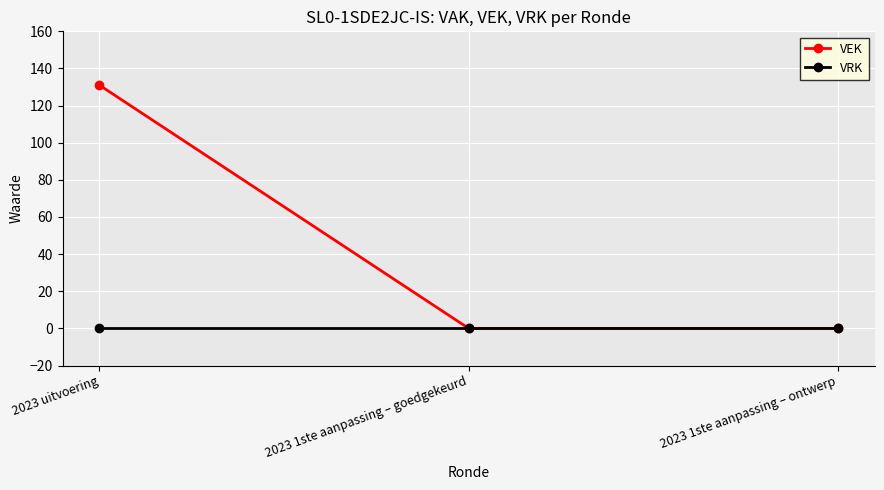

Reading right to left, extract all data points from this chart.

VEK: 0	0	131
VRK: 0	0	0